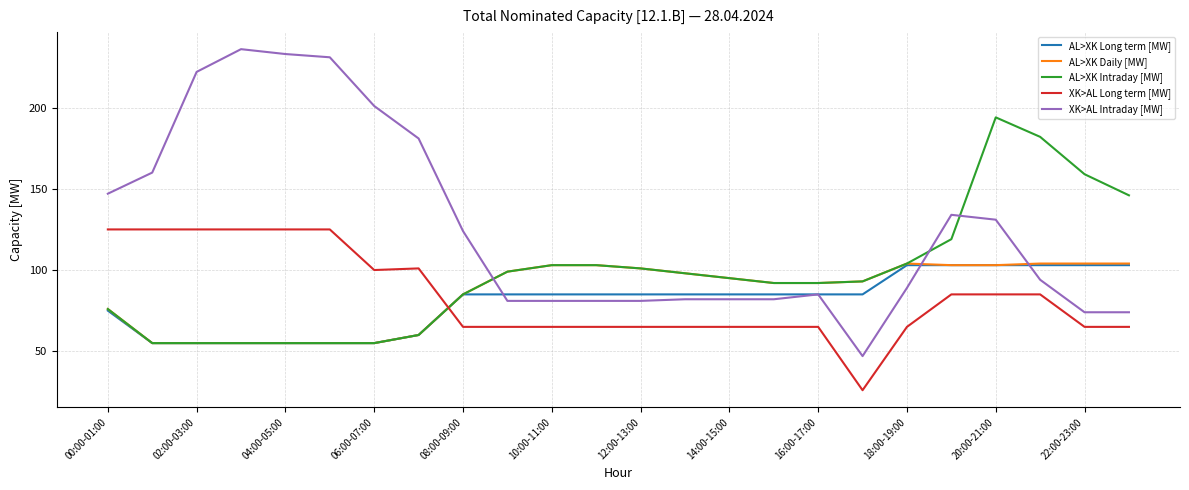

What is the maximum value shown in the chart?

236